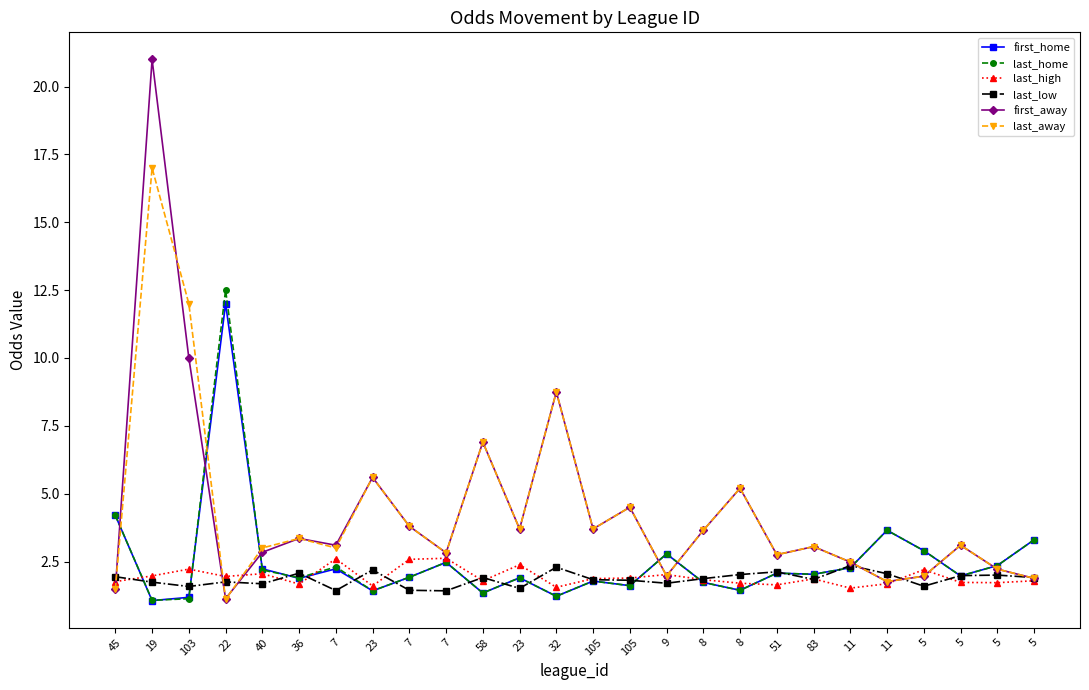

At 45, list the series in order from largest to smallest.

first_home, last_home, last_low, last_high, first_away, last_away